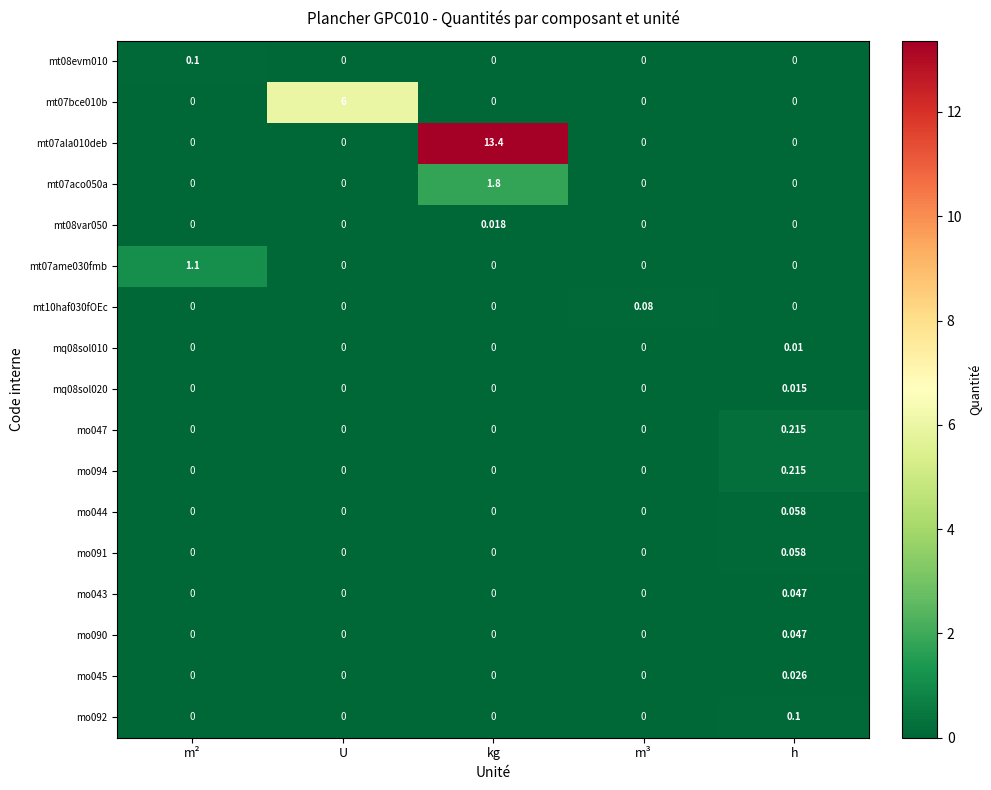

What is the difference between the highest and lowest values at kg?

13.4